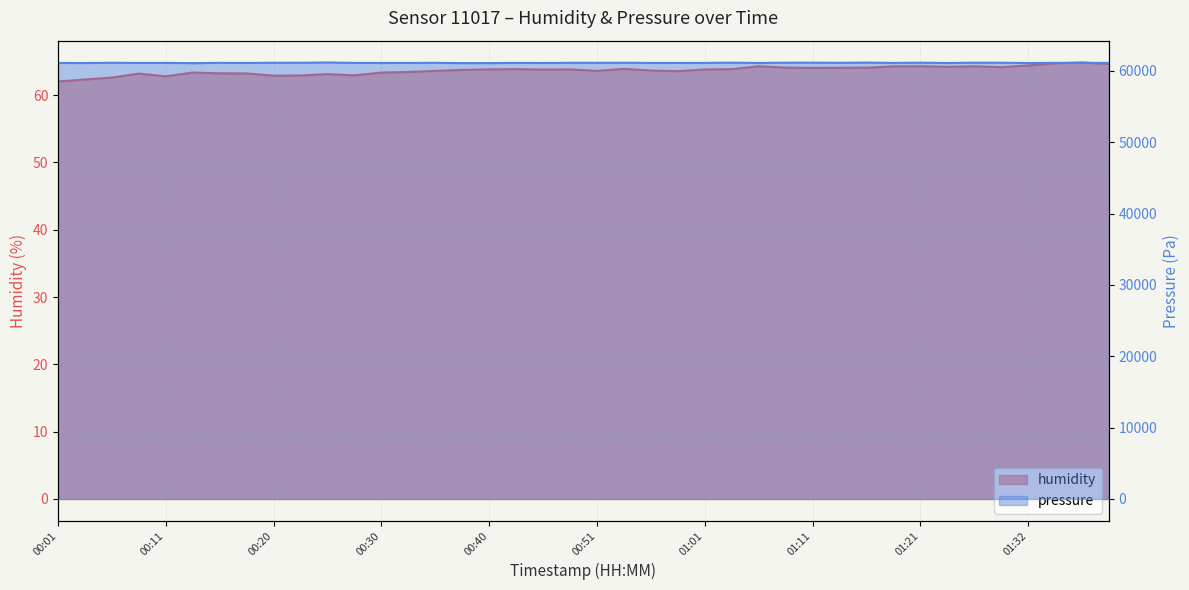

True or false: humidity and pressure cross at least once.

False